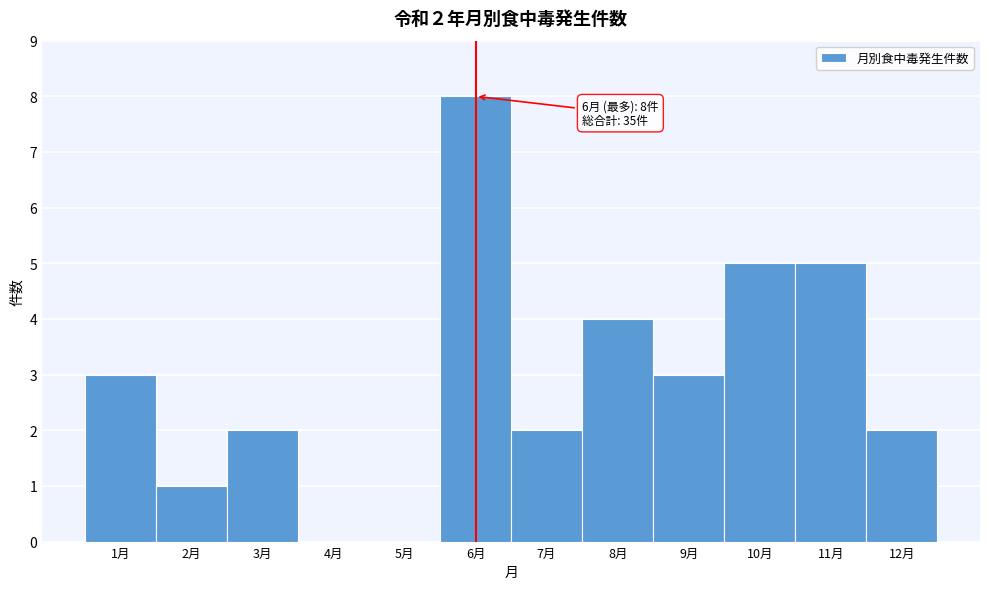

Reading left to right, transcribe all the data shown in this chart.

1月=3	2月=1	3月=2	4月=0	5月=0	6月=8	7月=2	8月=4	9月=3	10月=5	11月=5	12月=2